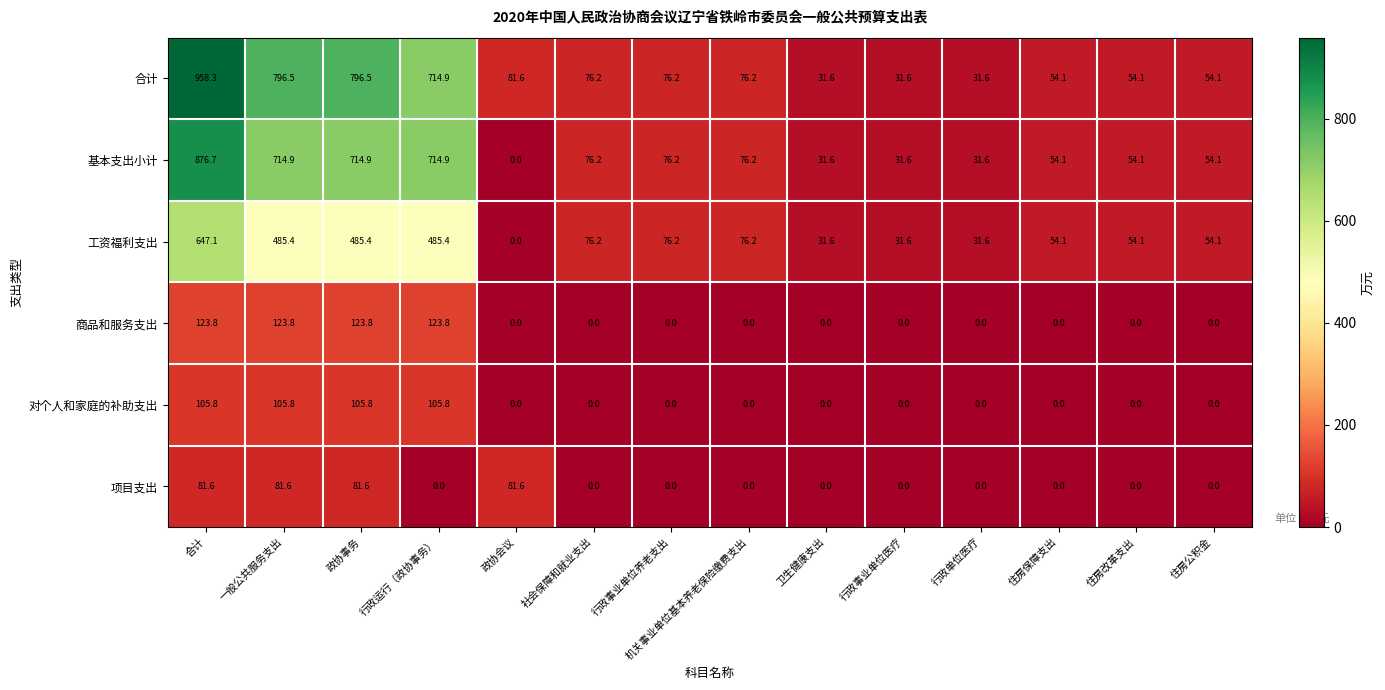

What is the difference between the highest and lowest values at 卫生健康支出?

31.6